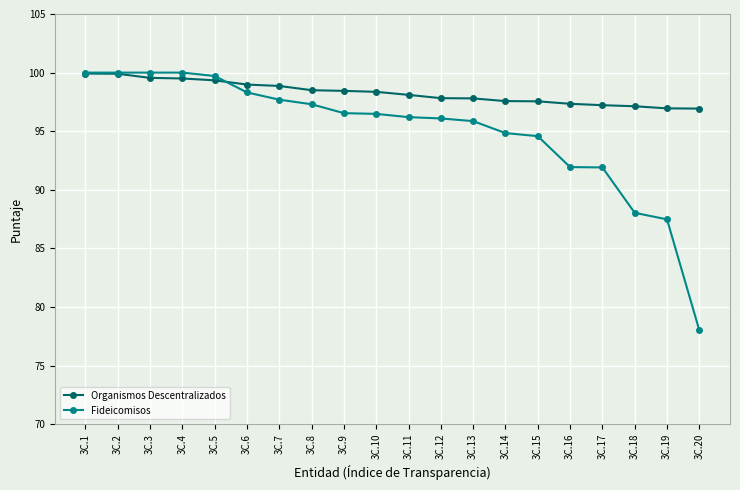

What is the maximum value shown in the chart?

100.0